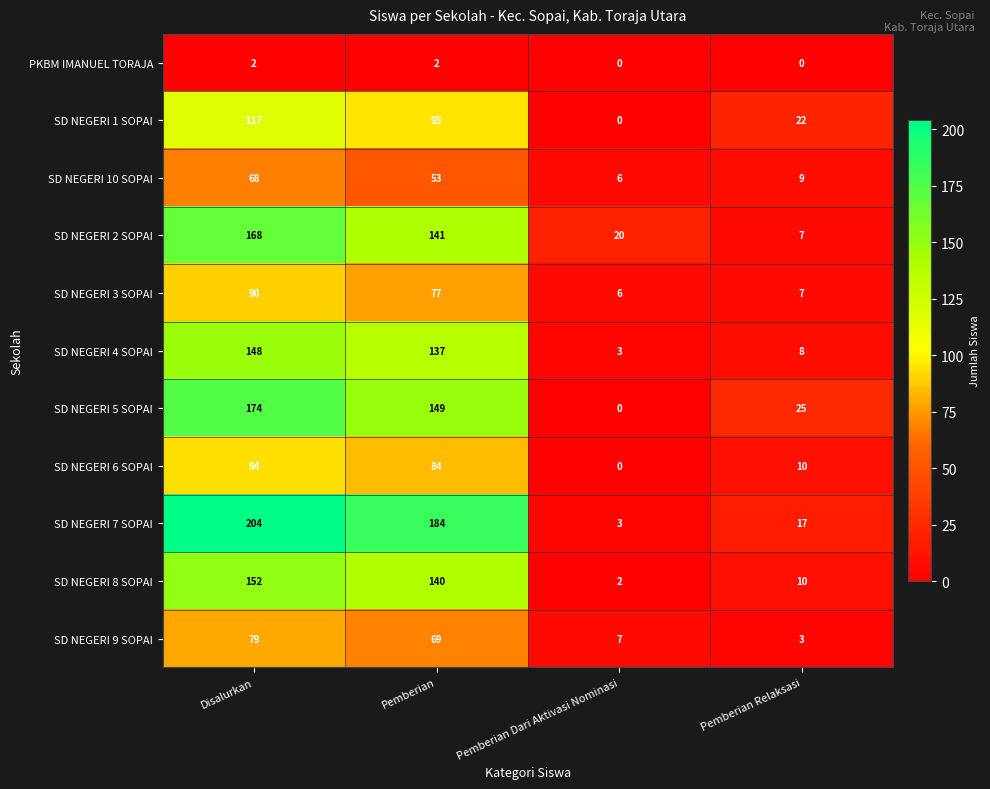

What is the greatest value displayed?

204